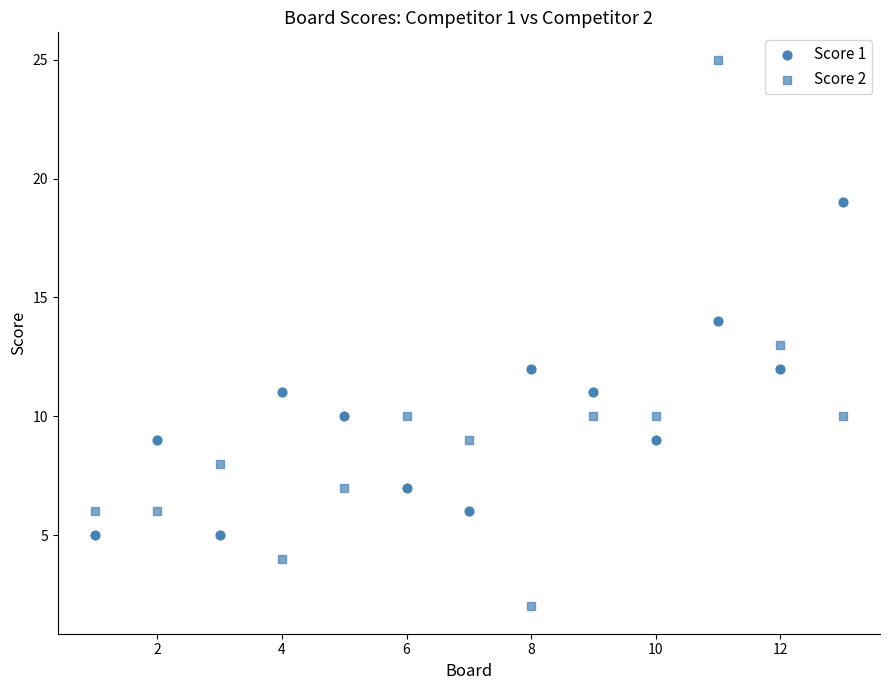

How many data points are displayed?

26